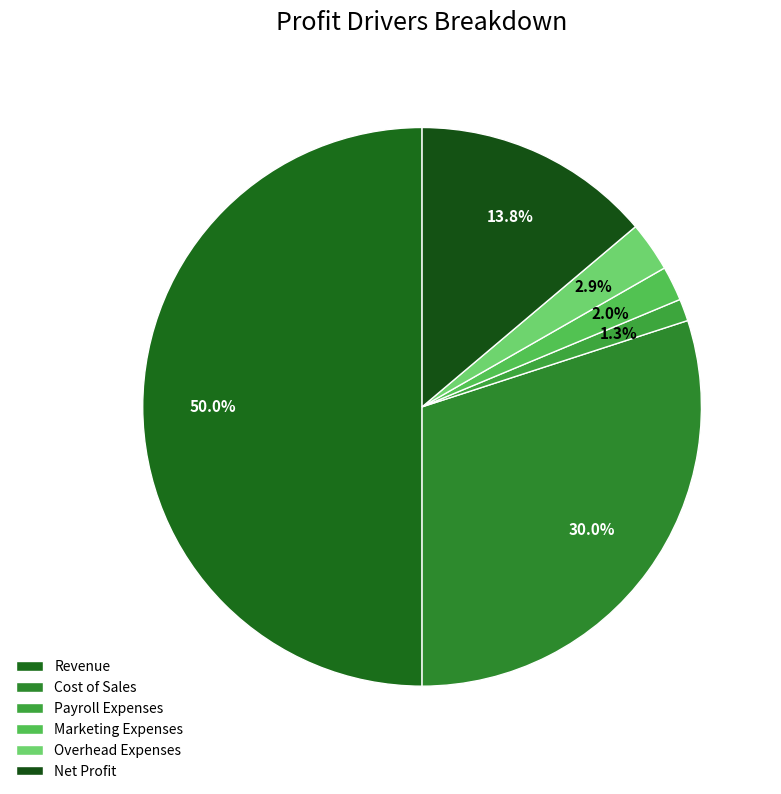

The Revenue slice represents 50% of the pie. True or false?

True